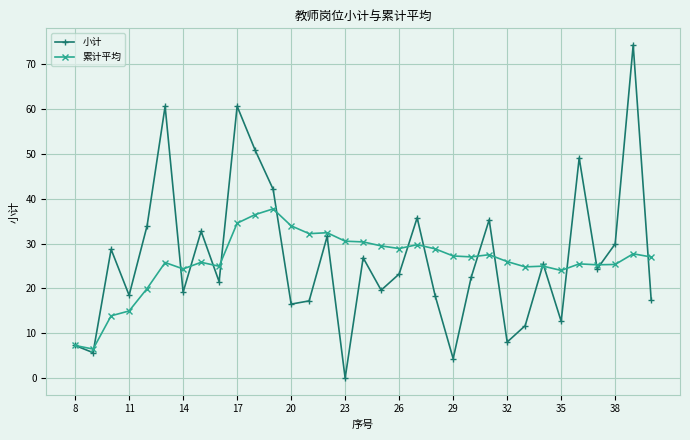

What is the value of the 小计 point at the 4th from the left?

18.5